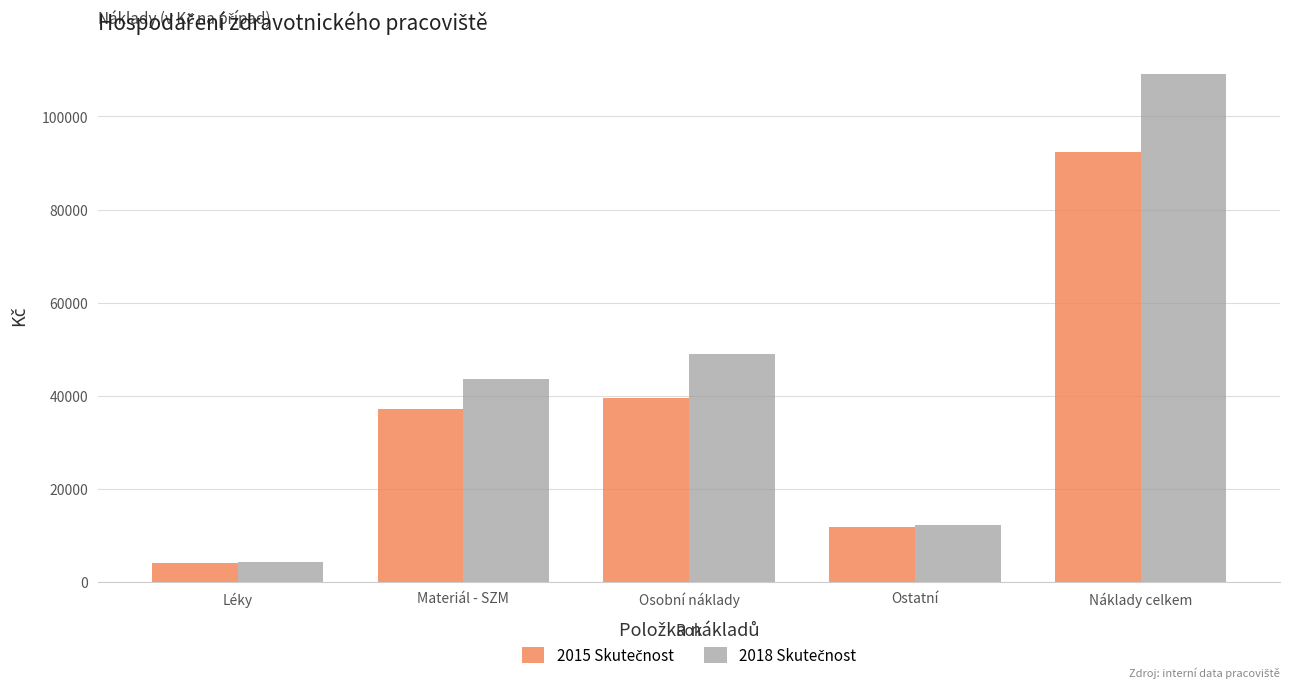

Which category has the highest value across all series?

Náklady celkem